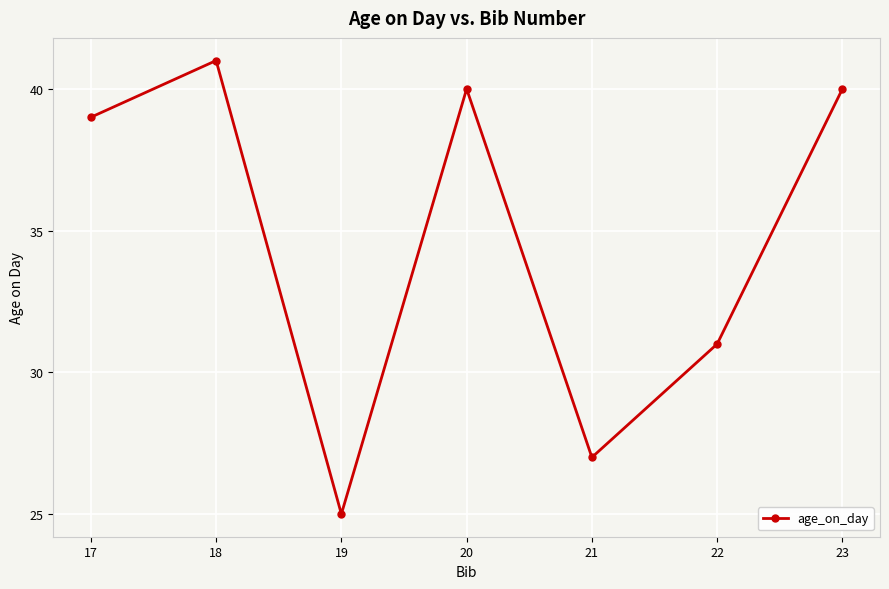

The chart shows a value of 37 at 19. True or false?

False